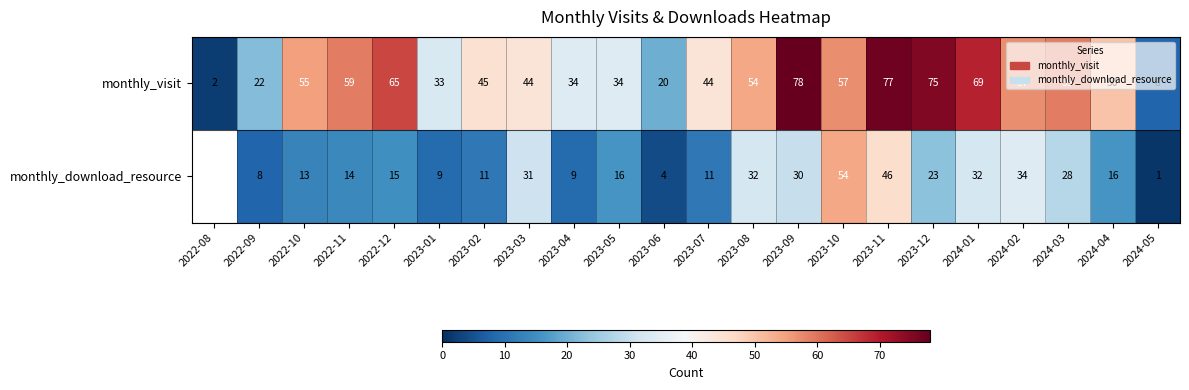

At which category does the chart reach its minimum across all series?

2024-05